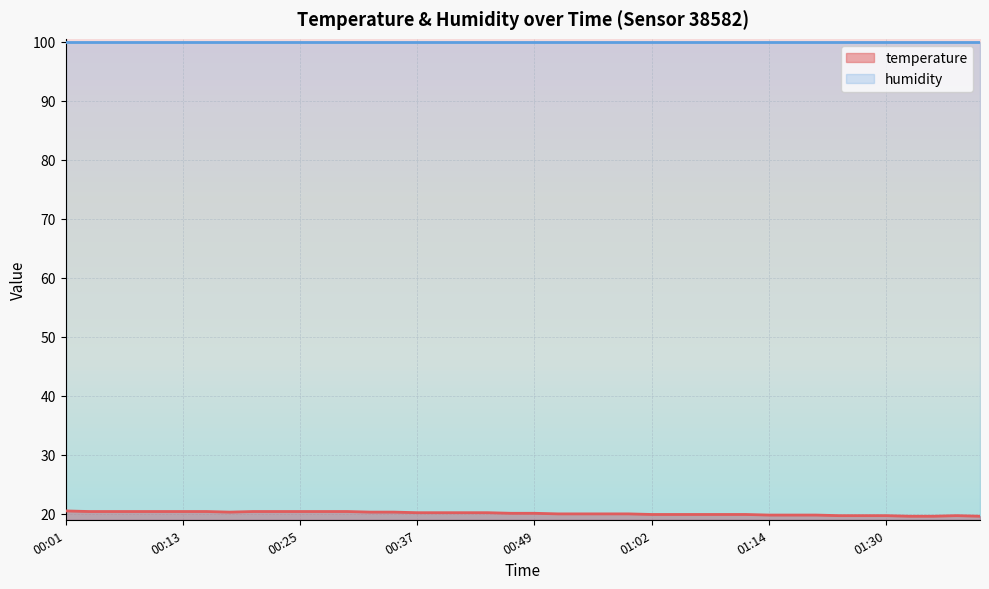

What value does the data have at 00:18?

20.3